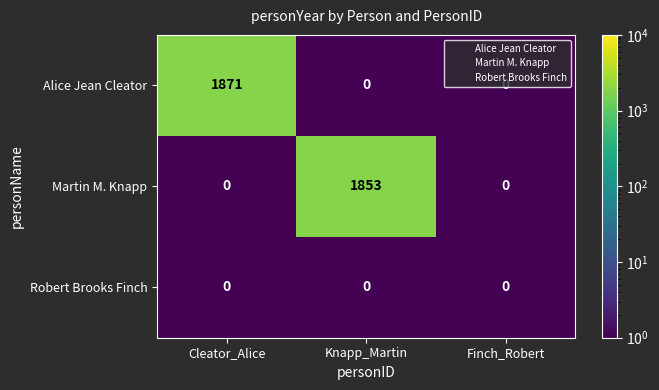

At which category is the sum across all series the highest?

Cleator_Alice